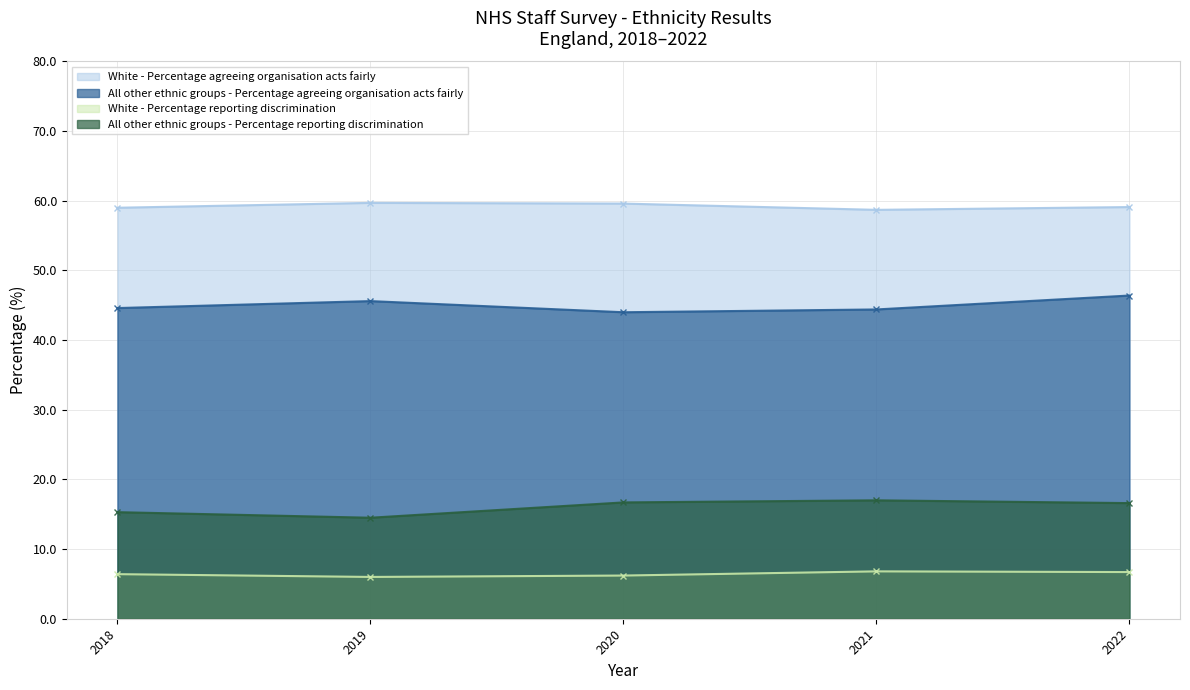

At which category is the sum across all series the highest?

2022